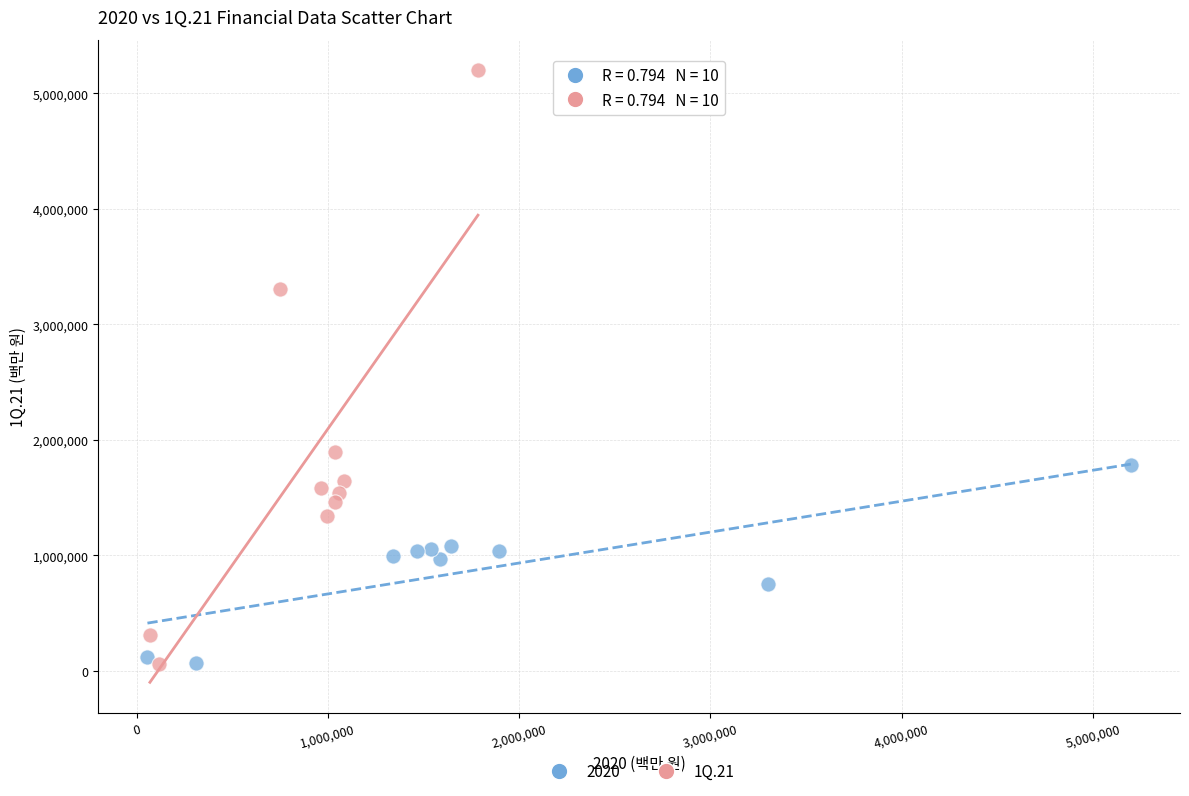

Which series has the largest Y range (max minus min)?

1Q.21